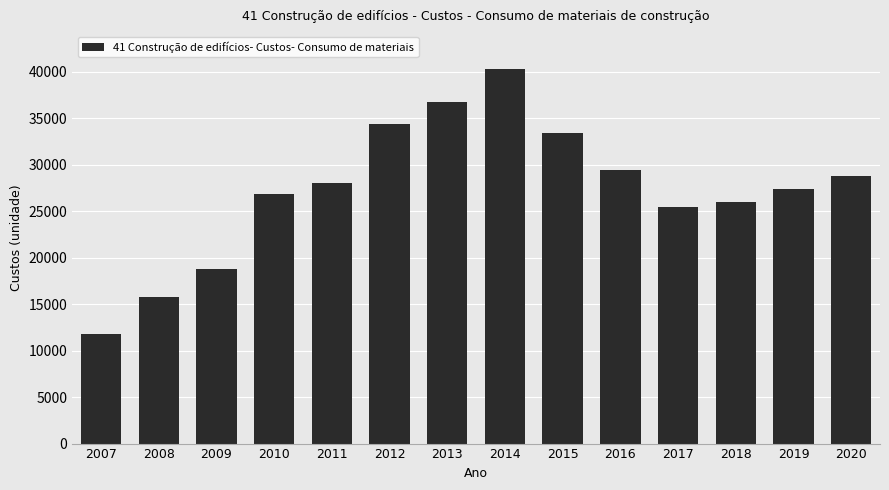

What is the difference between the values at 2007 and 2014?

28513.9